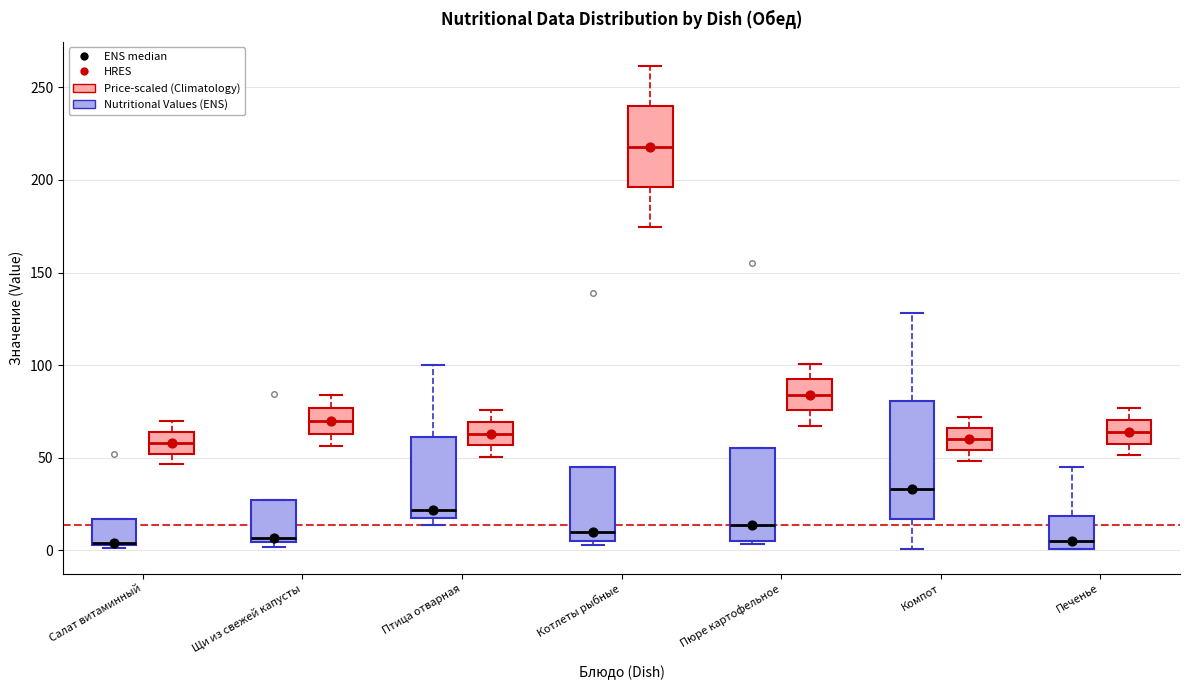

Where does the lower whisker of the box for Салат витаминный (Price-scaled (Climatology)) end on the y-axis? The values are not printed on the chart, so give them approximately, as read against the axis.

45